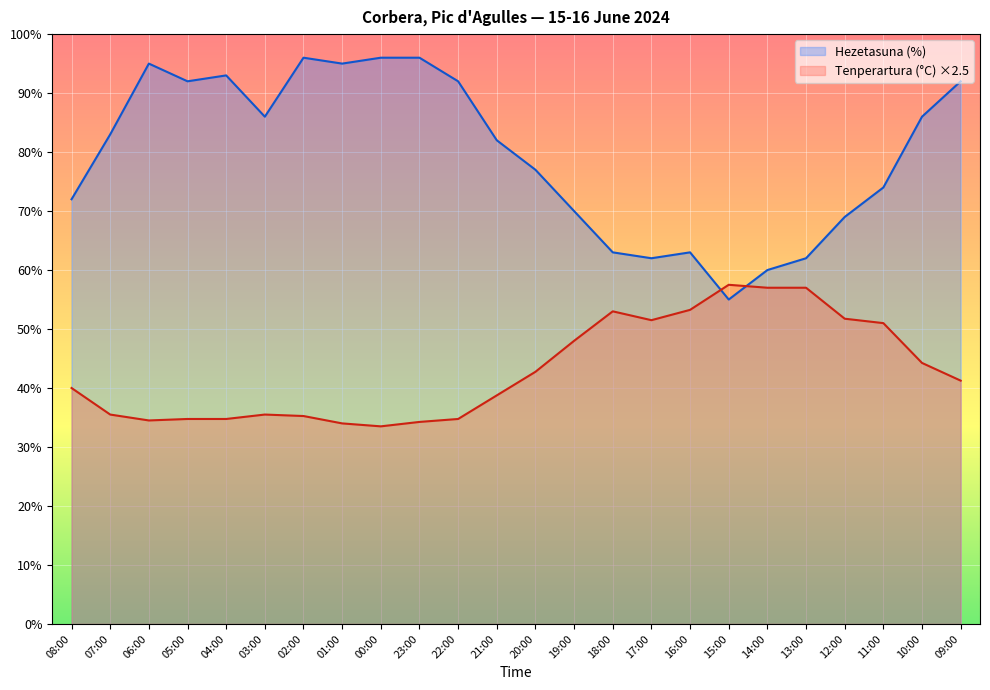

What are all the series names shown in the legend?

Hezetasuna (%), Tenperartura (°C) ×2.5